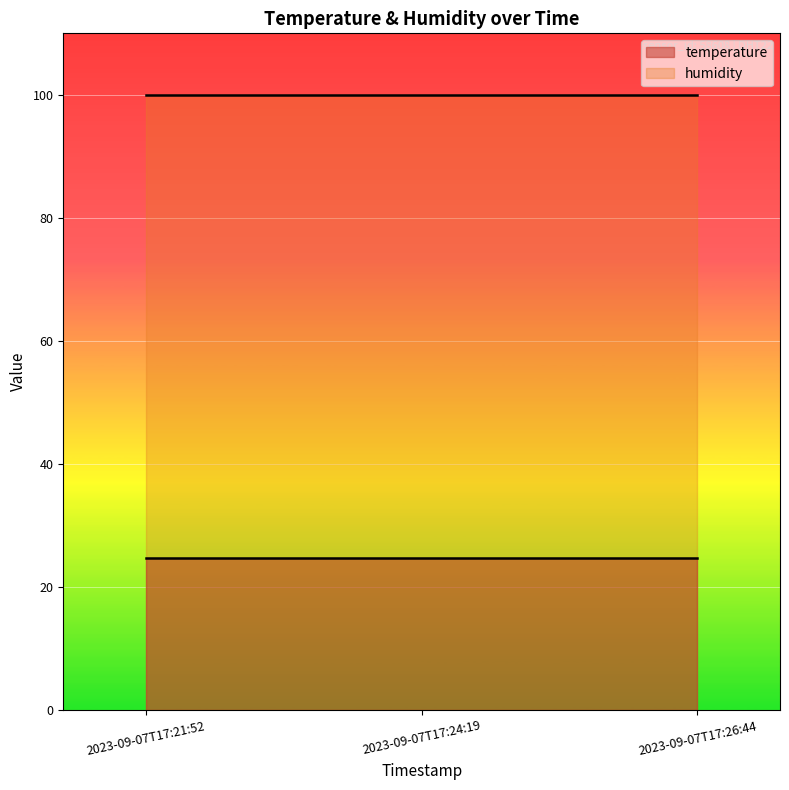

What is the label of the 3rd point from the left?

2023-09-07T17:26:44